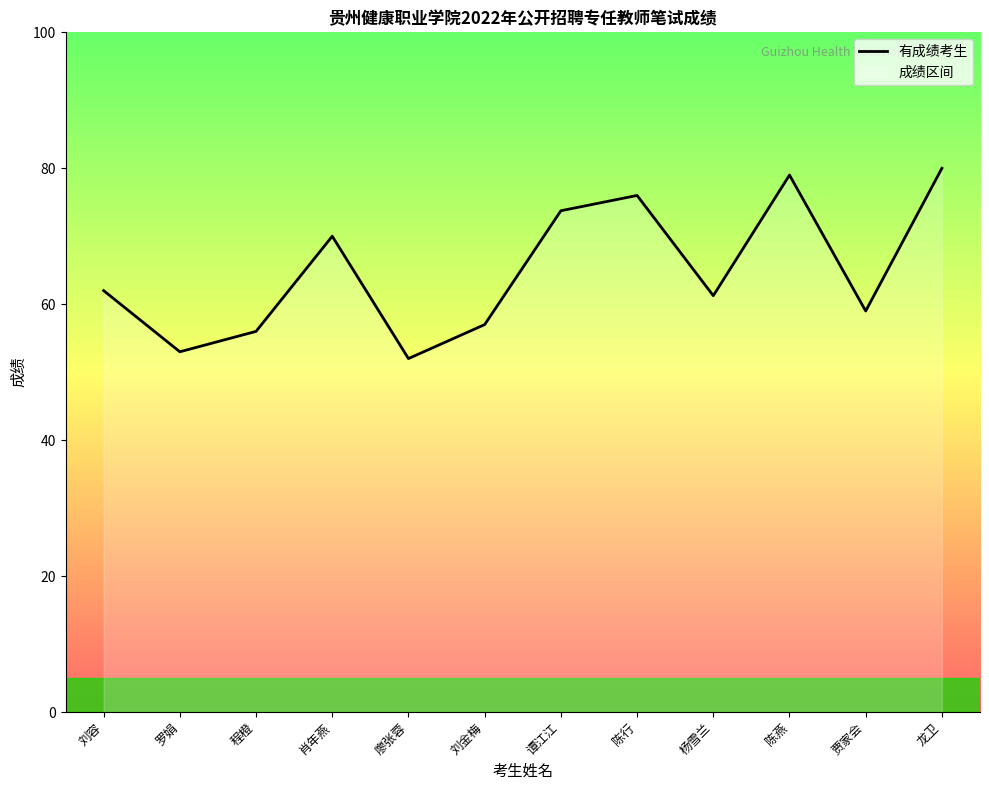

What is the label of the 6th point from the right?

谭江江